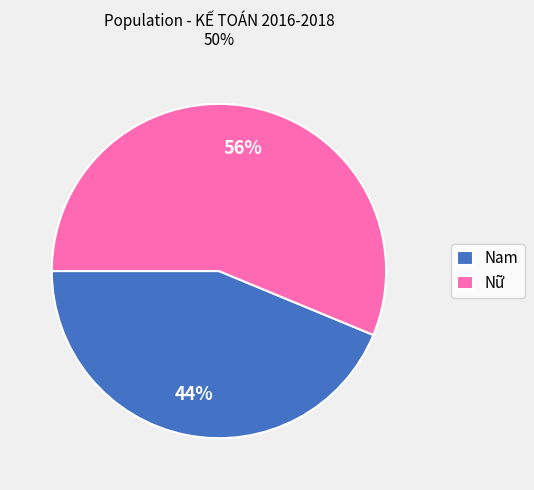

Which category has the biggest portion of the pie?

Nữ